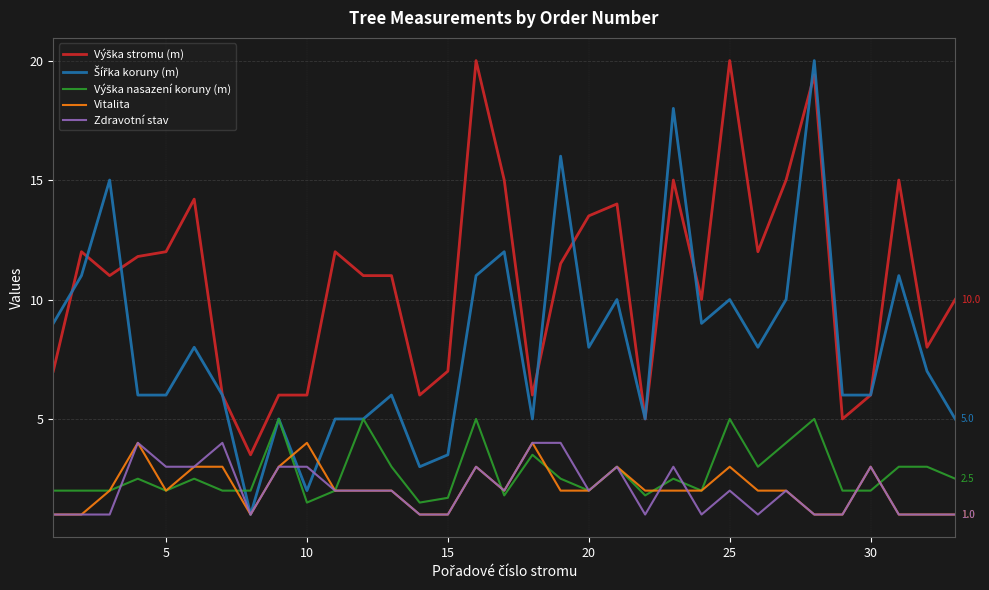

What is the smallest value displayed?

1.0